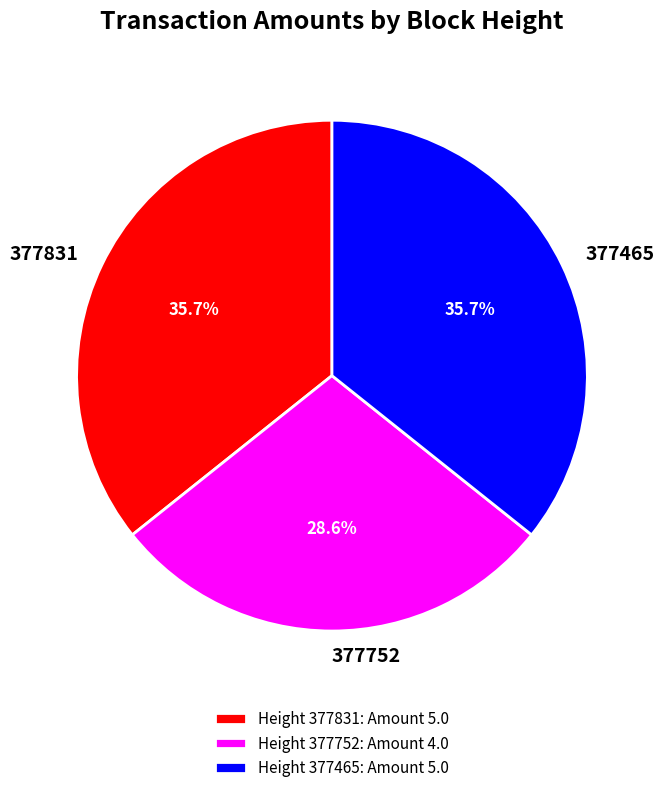

Is the sum of 377465 and 377831 greater than half?

Yes